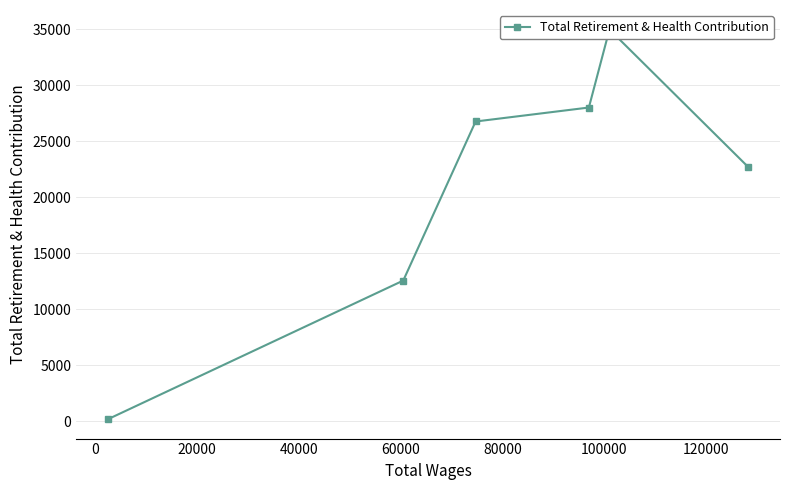

The value at 20000 is 12627. True or false?

False